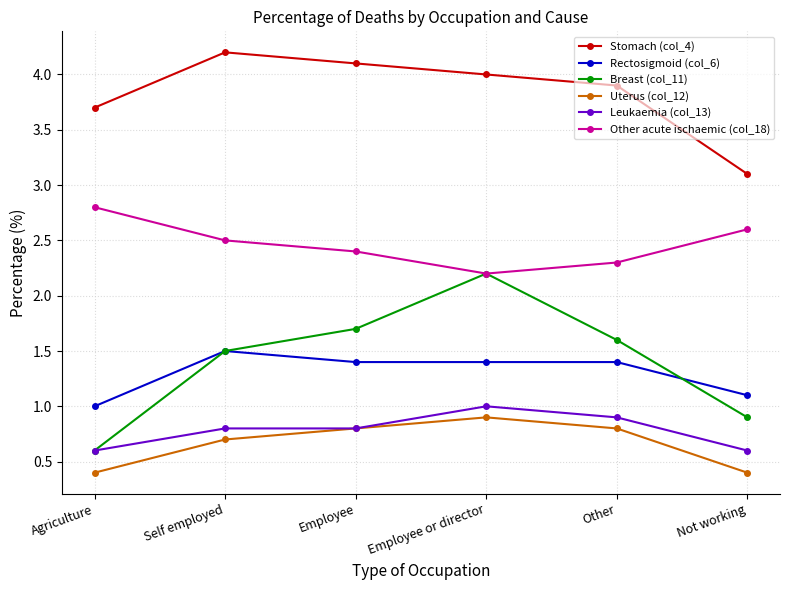

How many series are shown in this chart?

6